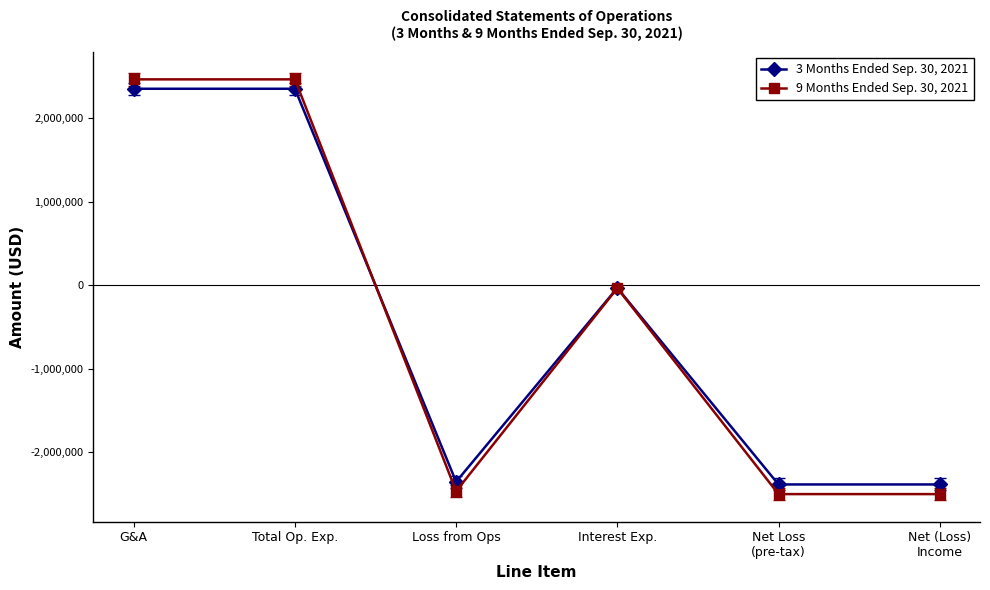

Reading right to left, extract all data points from this chart.

3 Months Ended Sep. 30, 2021: -2386204	-2386204	-31604	-2354600	2354600	2354600
9 Months Ended Sep. 30, 2021: -2501853	-2501853	-34655	-2467198	2467198	2467198